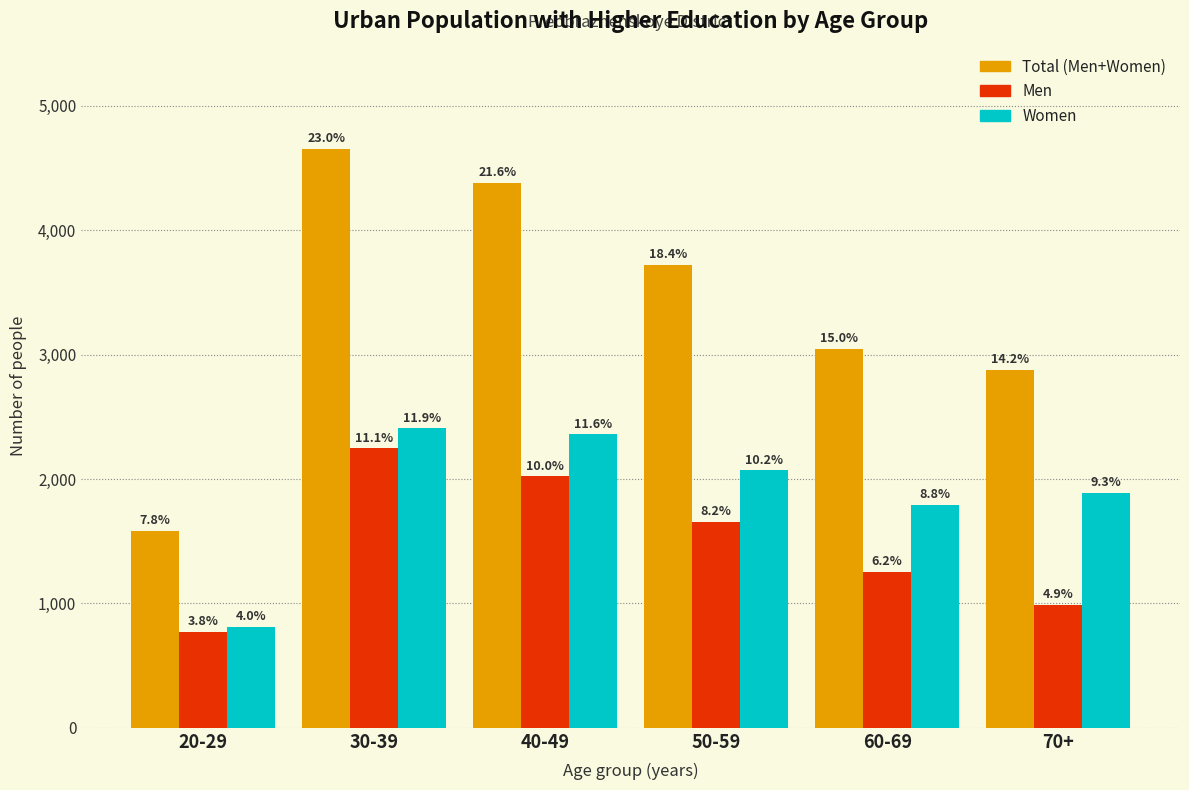

How many bars are there in total?

18